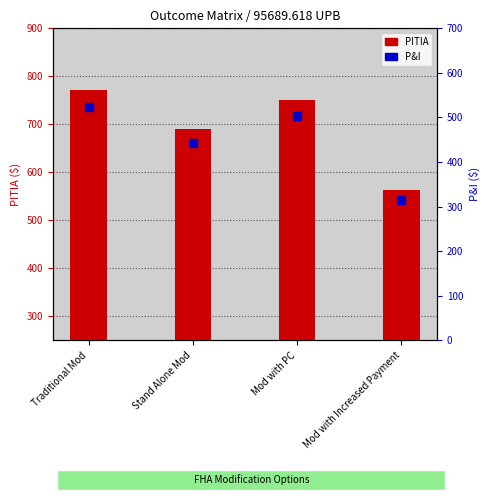

What is the total value across all series at Mod with Increased Payment?

878.1